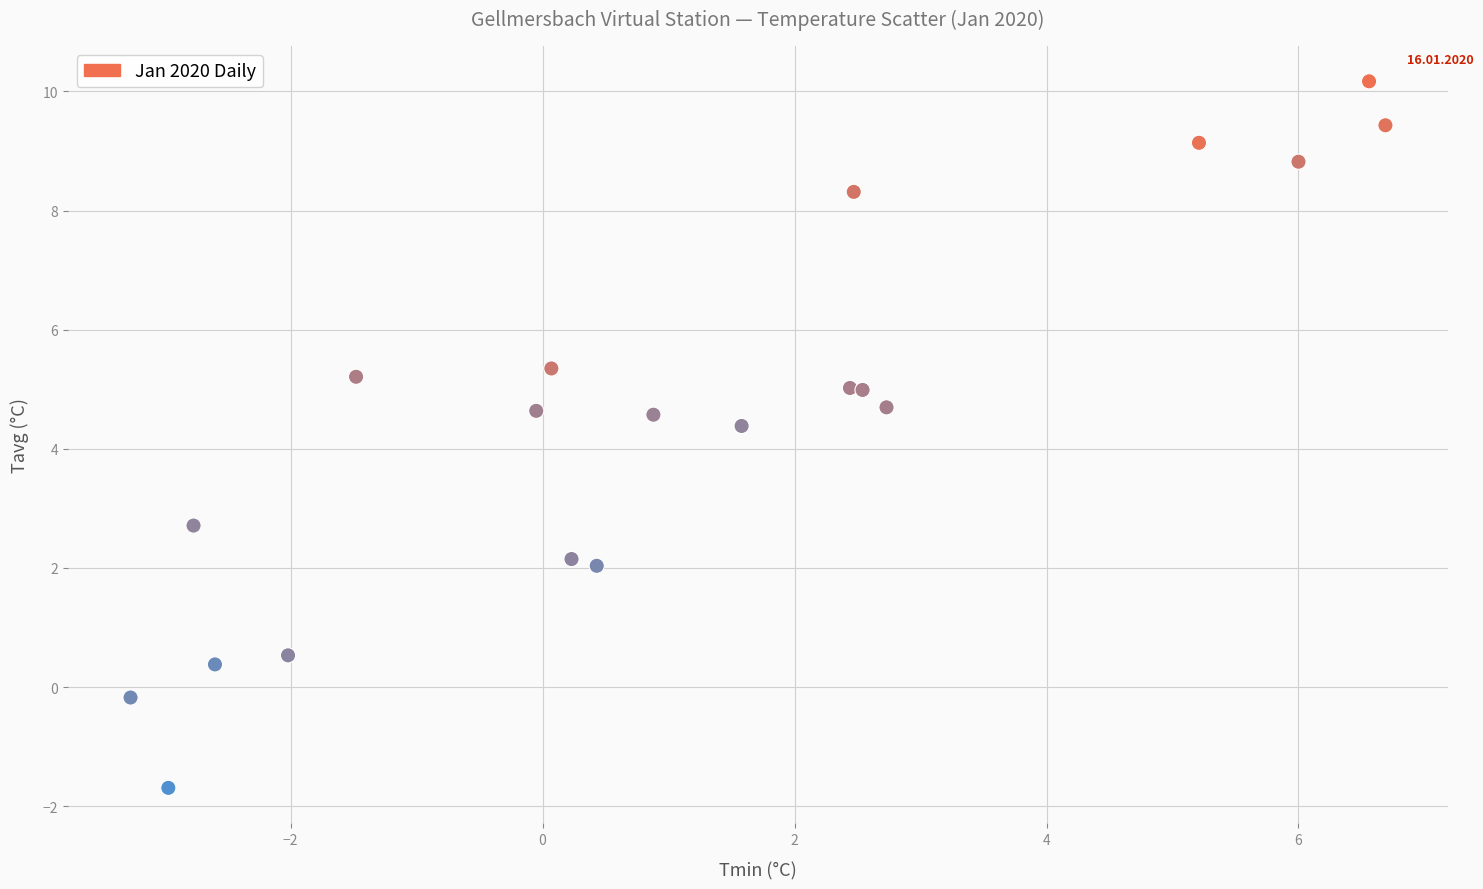

What Y value in the scatter plot is closest to 4?

4.4